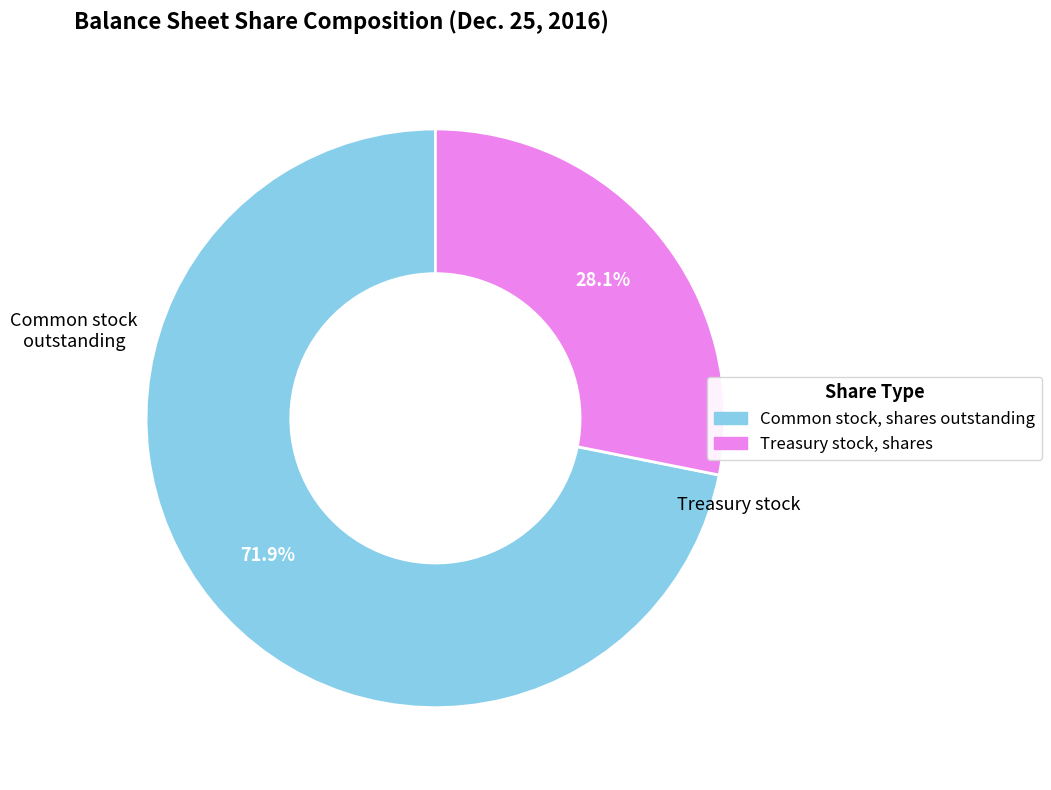

The Common stock, shares outstanding slice represents 59% of the pie. True or false?

False